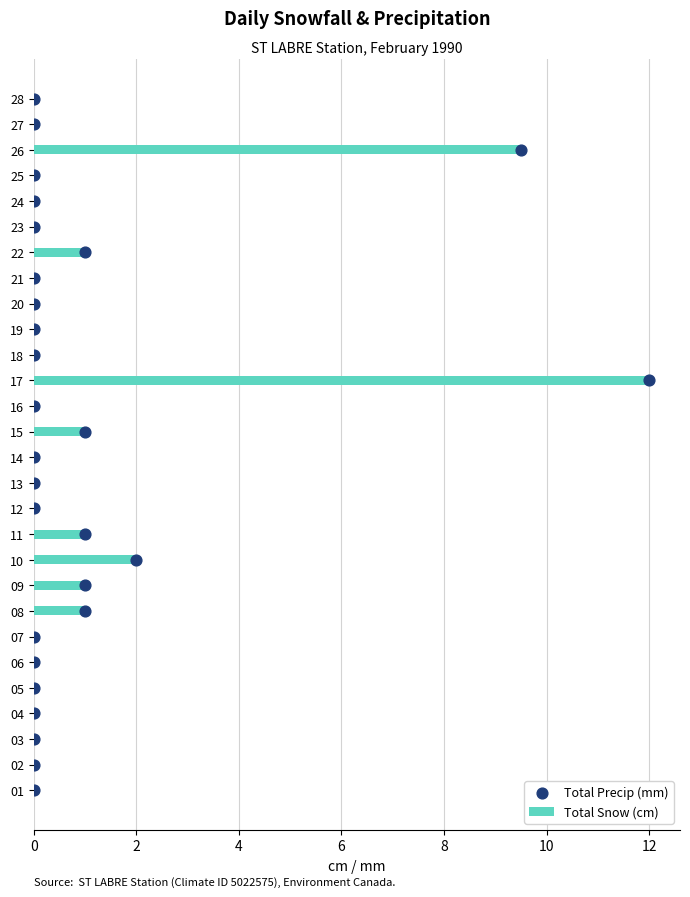

True or false: Total Snow (cm) has a value of 1.0 at 09.

True